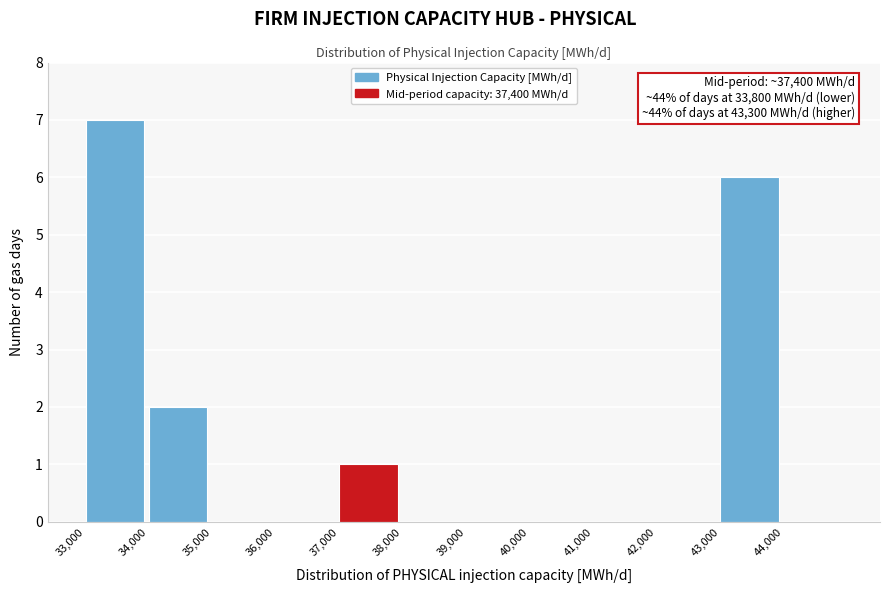

Over which range of the x-axis is the bar tallest?

33000 to 34000